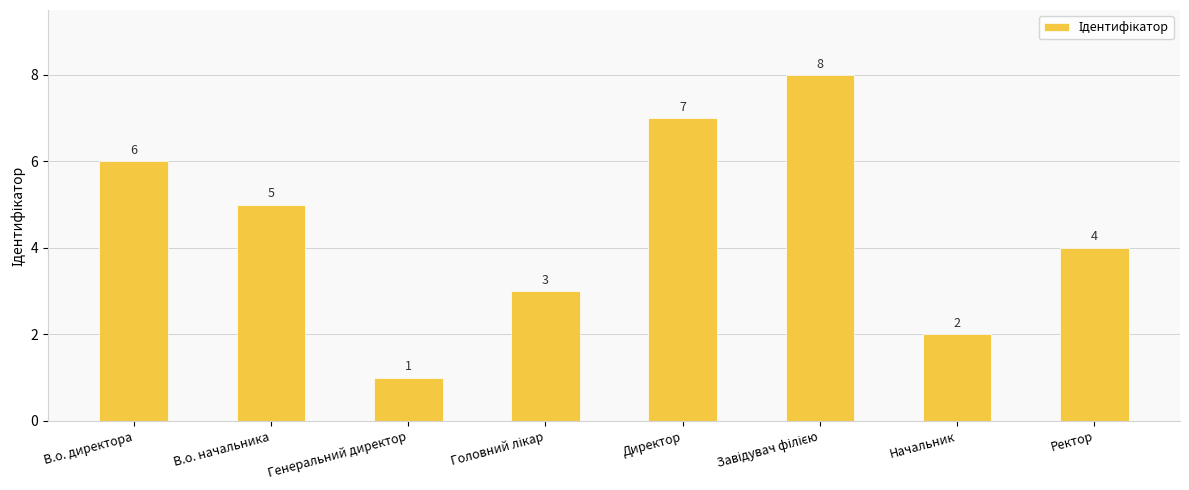

What position from the left is Директор?

5